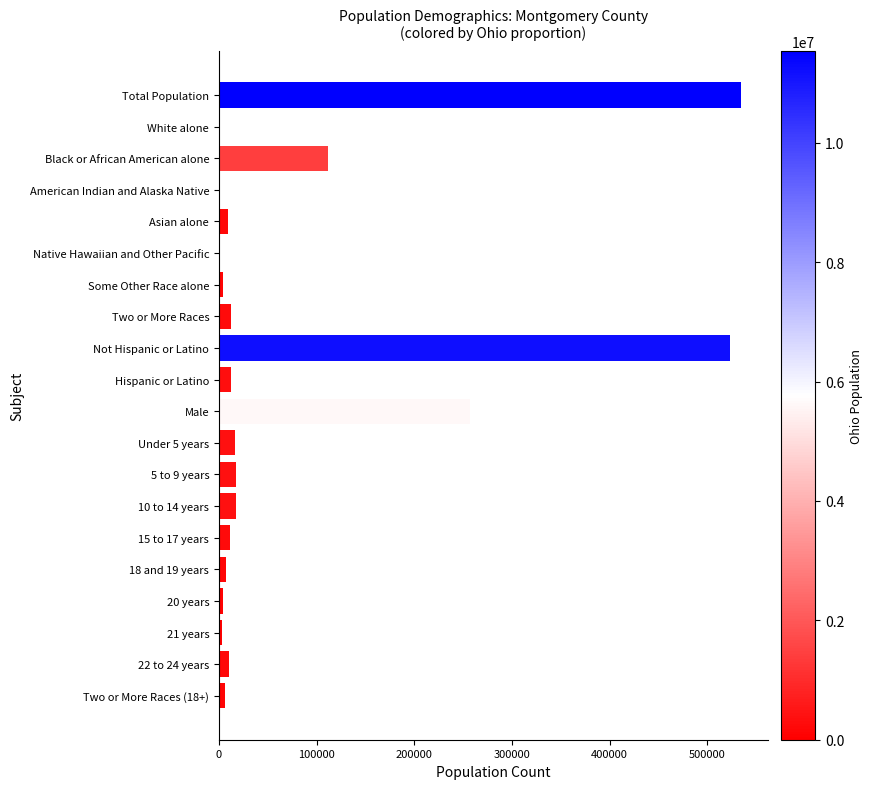

What is the sum of all values?

1561705